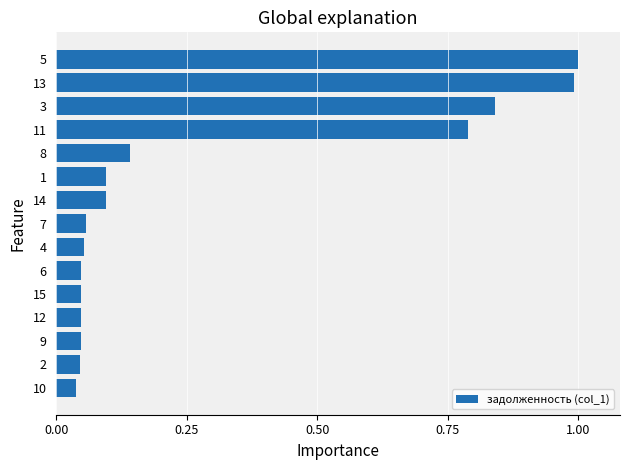

What is the greatest value displayed?

1.0